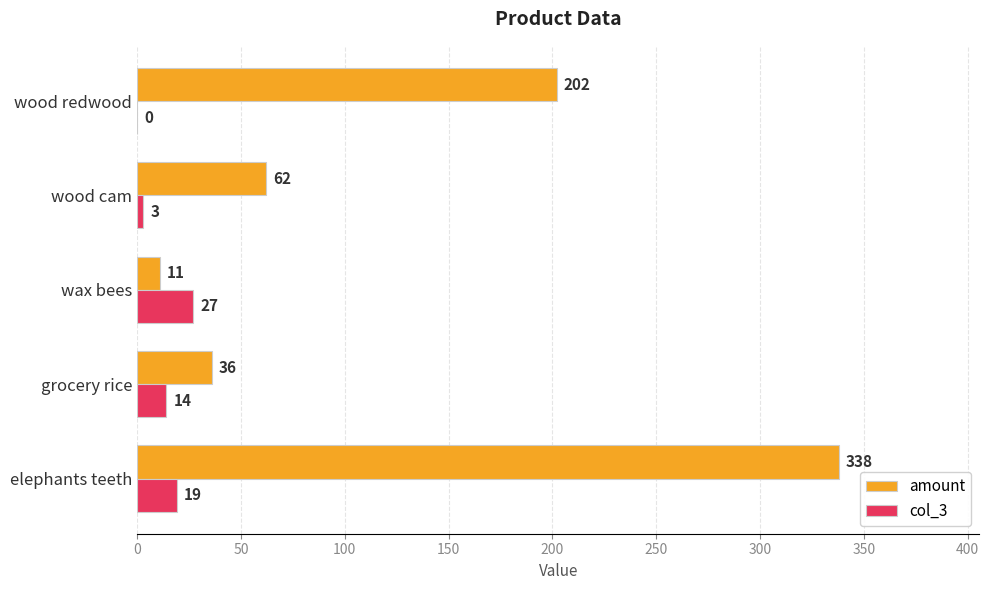

What is the total value across all series at wood redwood?

202